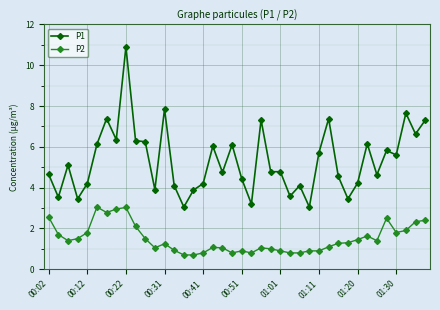

True or false: P1 and P2 intersect in this chart.

False